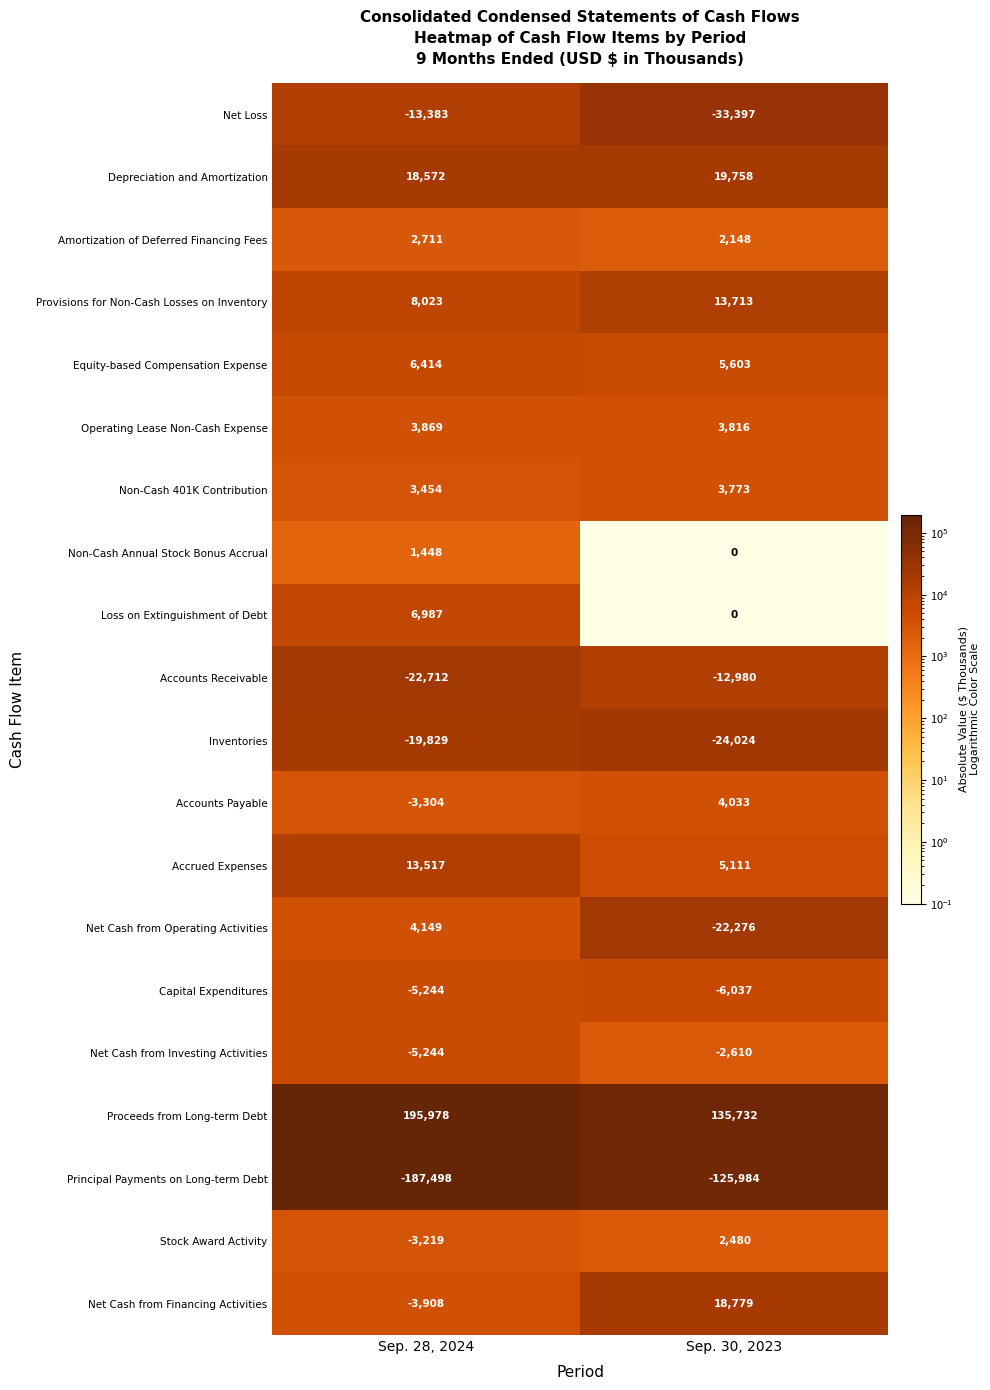

The Stock Award Activity series shows -5692 at Sep. 28, 2024. True or false?

False